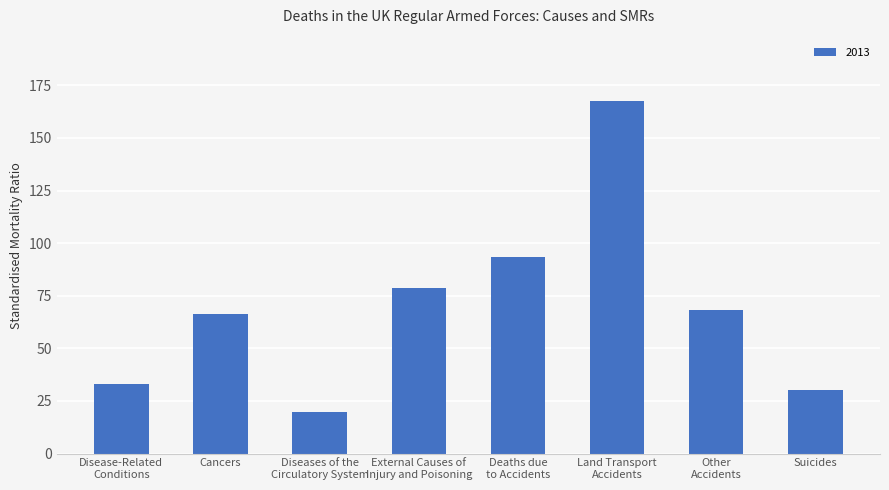

What is the greatest value displayed?

167.5